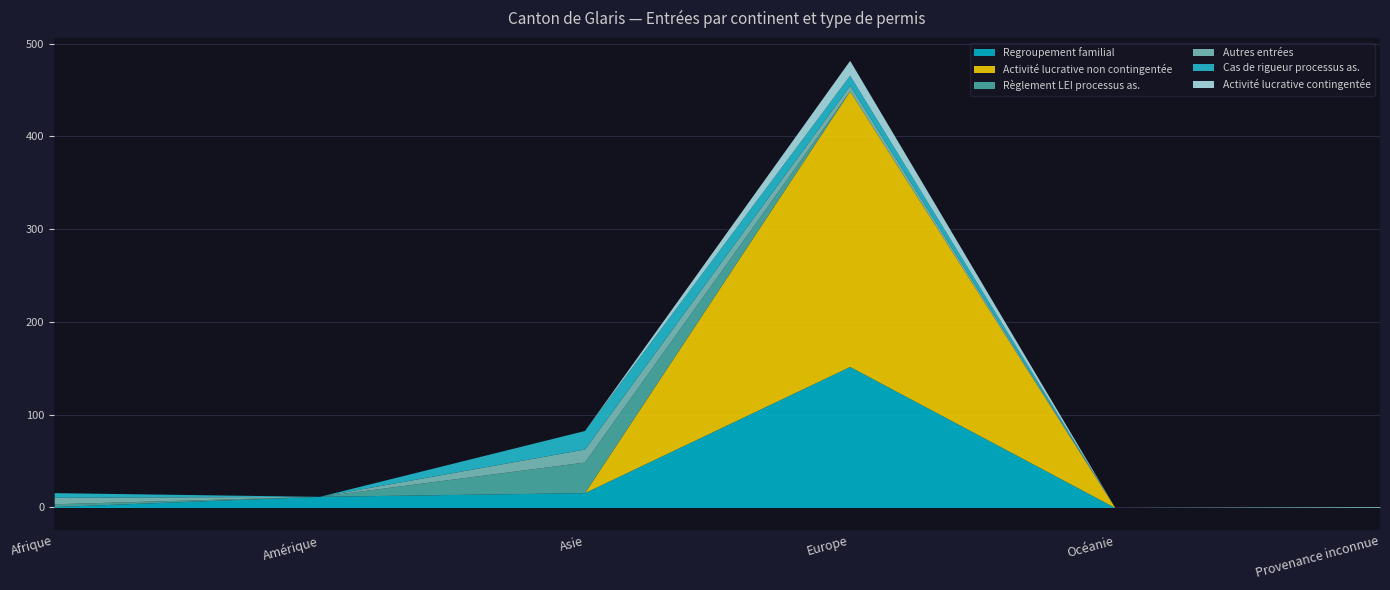

At how many categories does at least one series exceed 233?

1